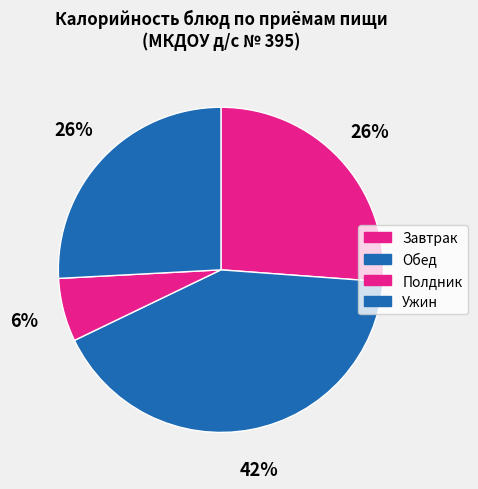

Count the number of slices in the pie.

4